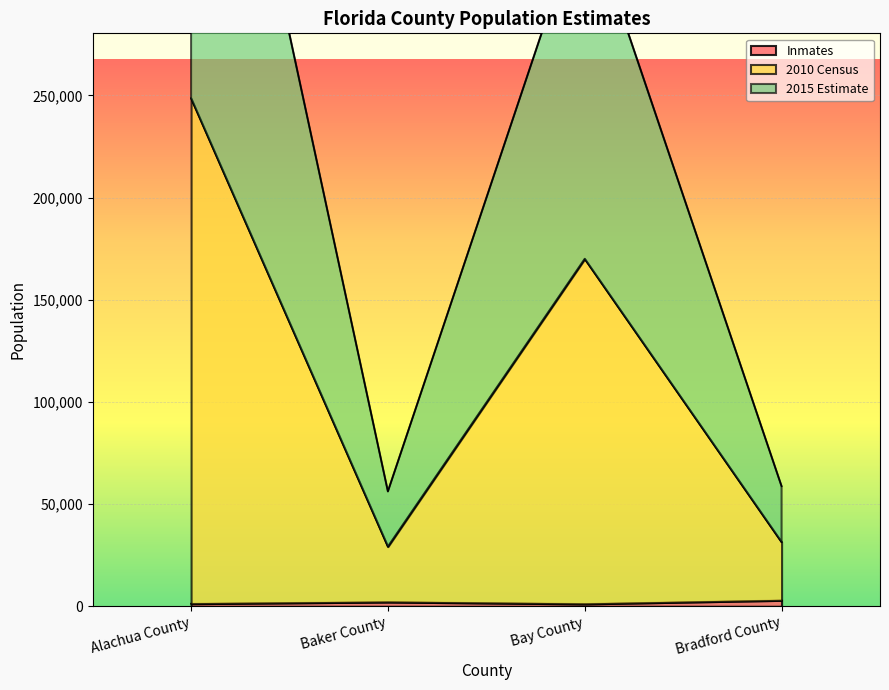

What is the label of the 3rd point from the right?

Baker County